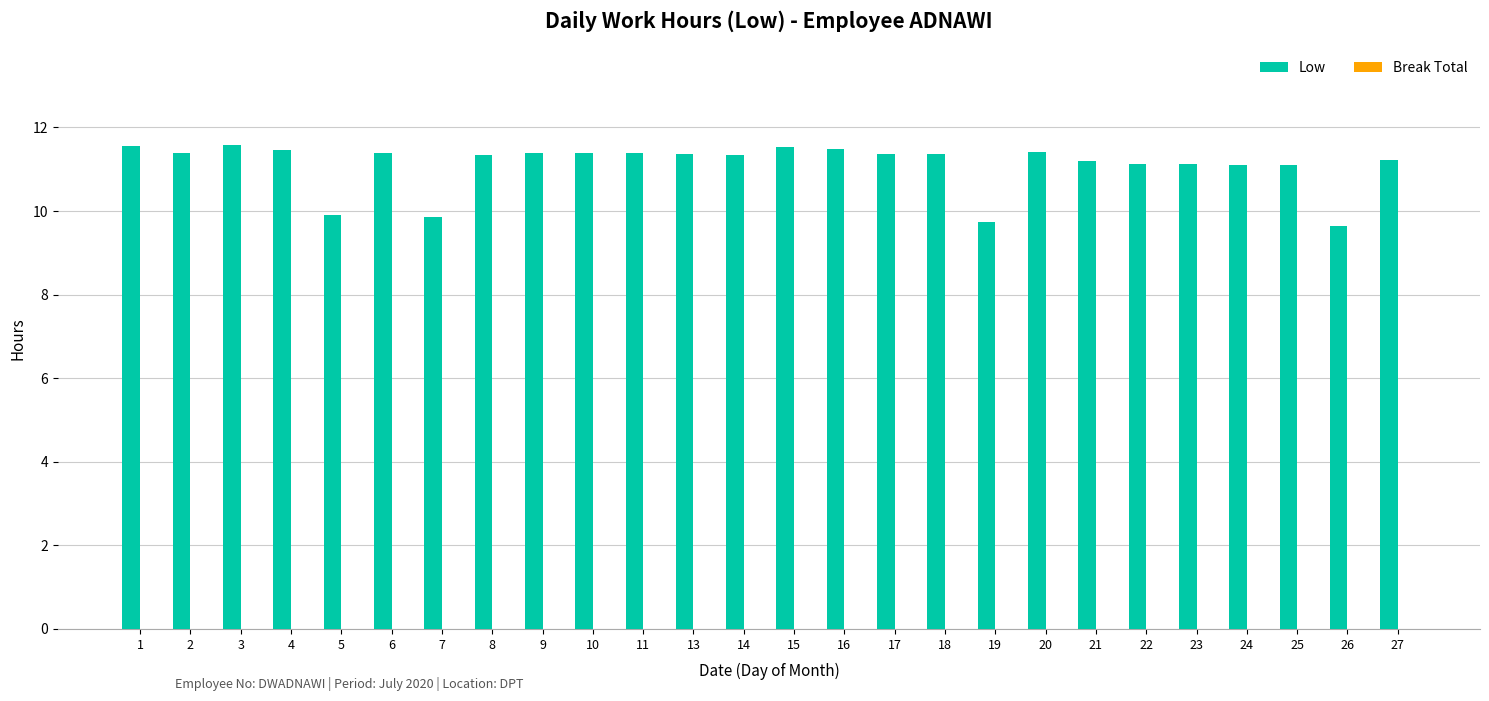

What is the sum of the values at 16 and 3?

23.1